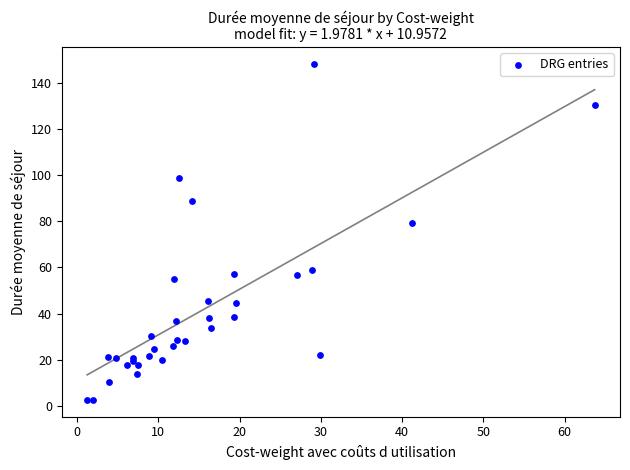

What Y value in the scatter plot is closest to 75?

79.4